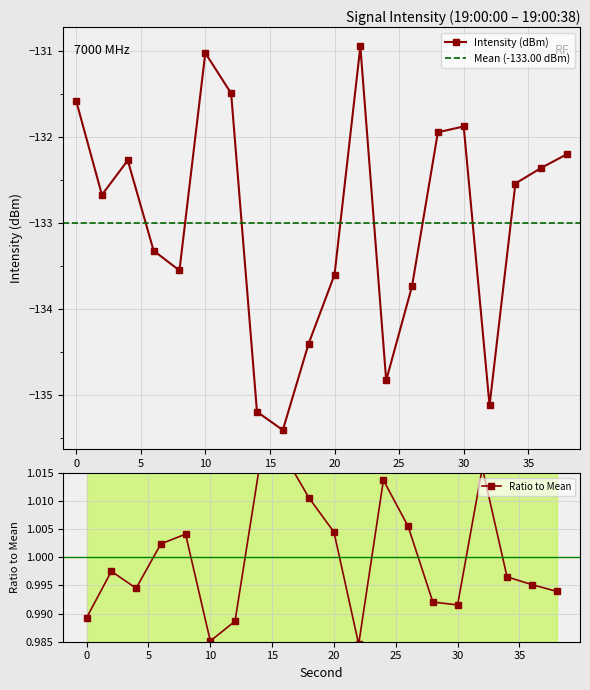

At which label is the value closest to -133?

6